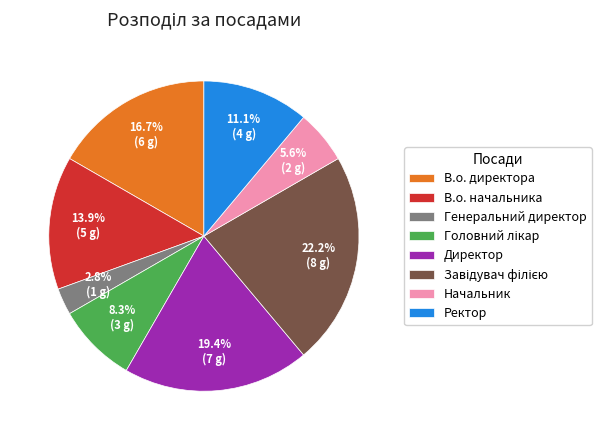

Which category has the smallest portion of the pie?

Генеральний директор